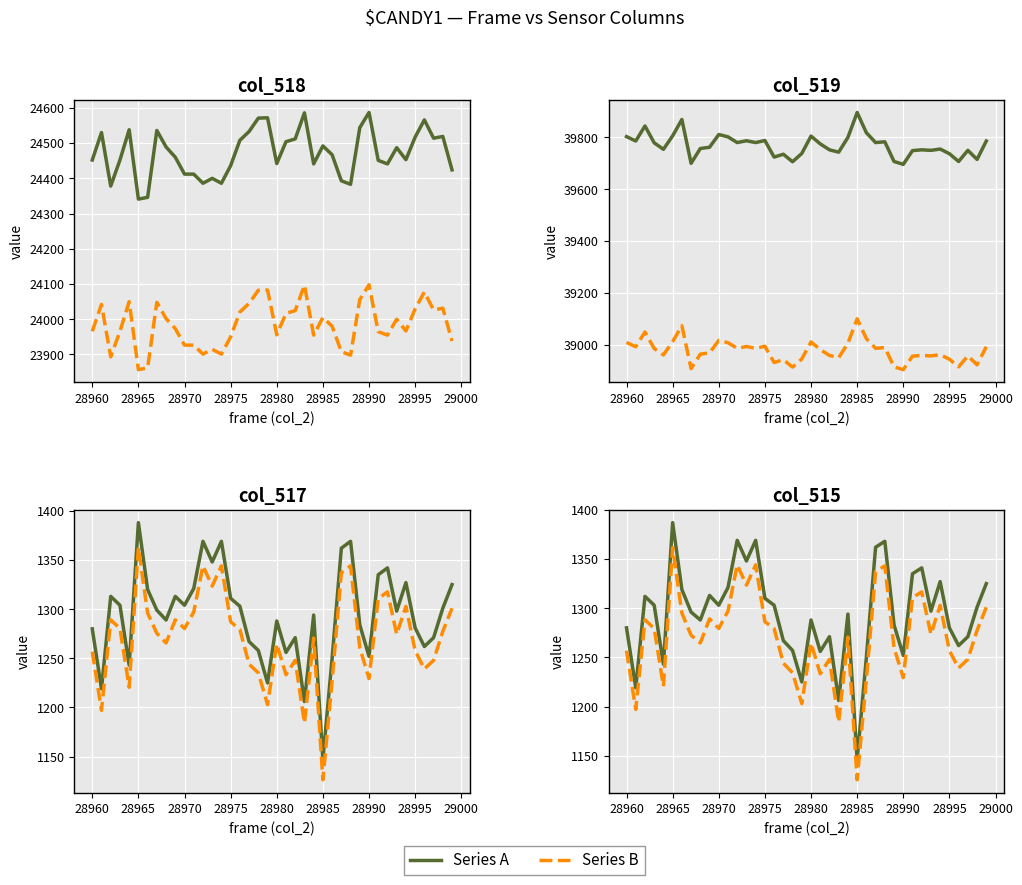

At which label does col_519 reach its minimum?

28990